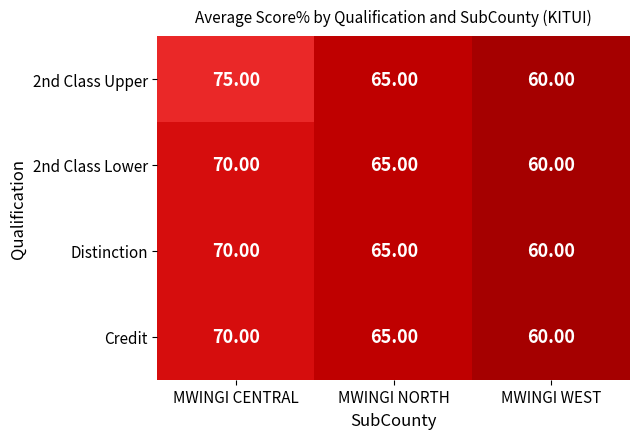

What is the sum of all Distinction values?

195